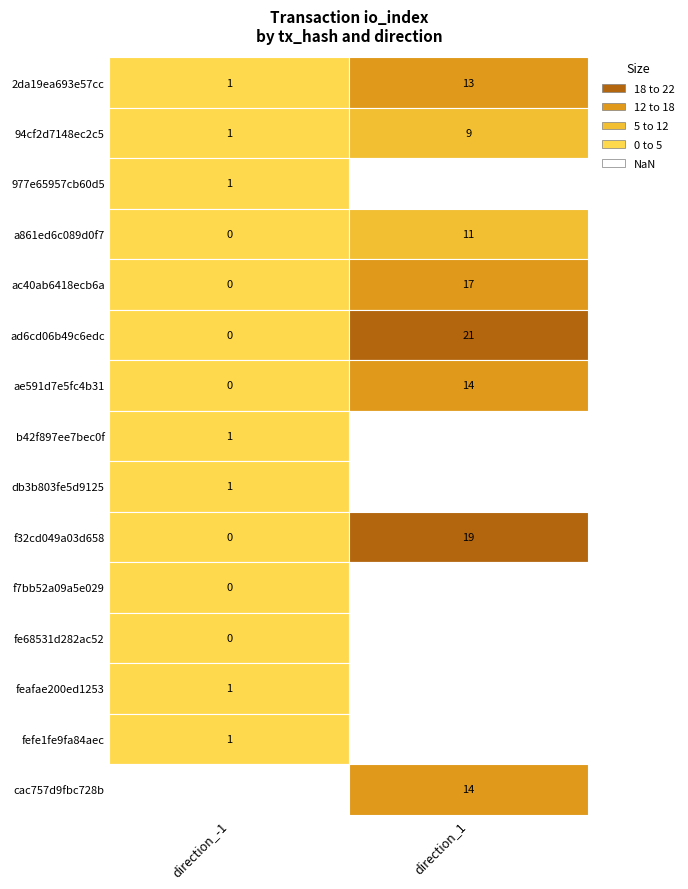

What is the average value of the a861ed6c089d0f7 series?

6